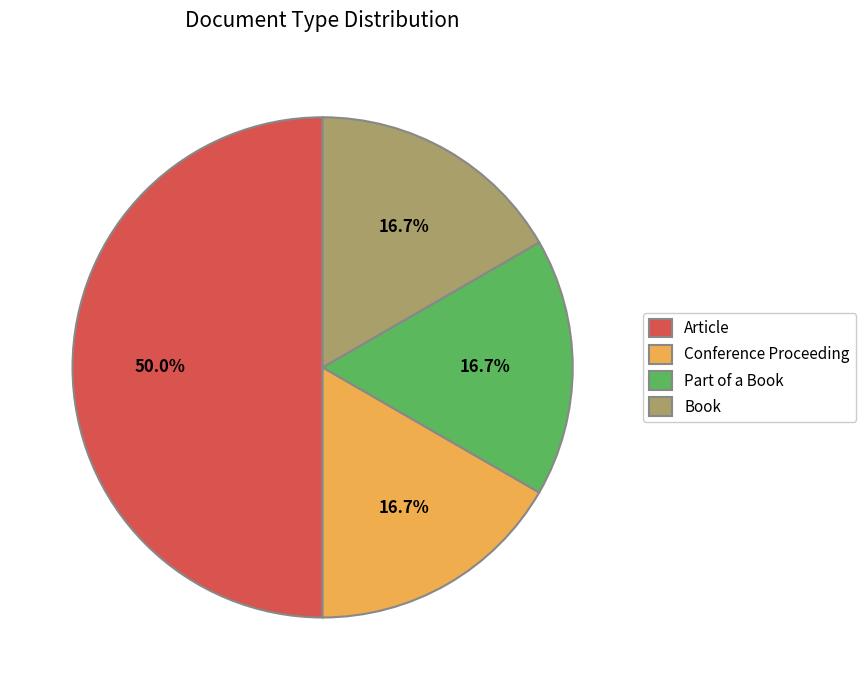

What is the ratio of the value at Conference Proceeding to the value at Article?

0.3